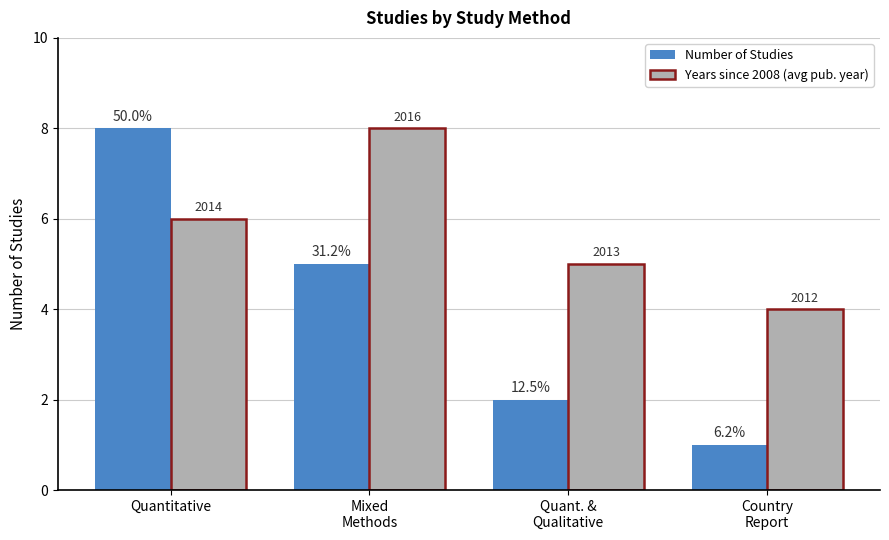

At how many categories does at least one series exceed 3?

4